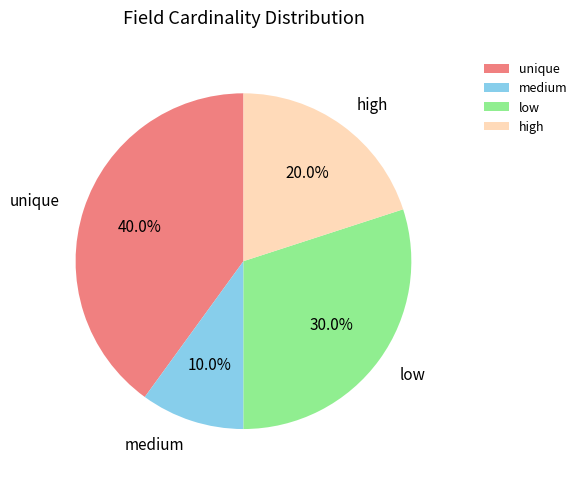

Is the sum of medium and low greater than half?

No